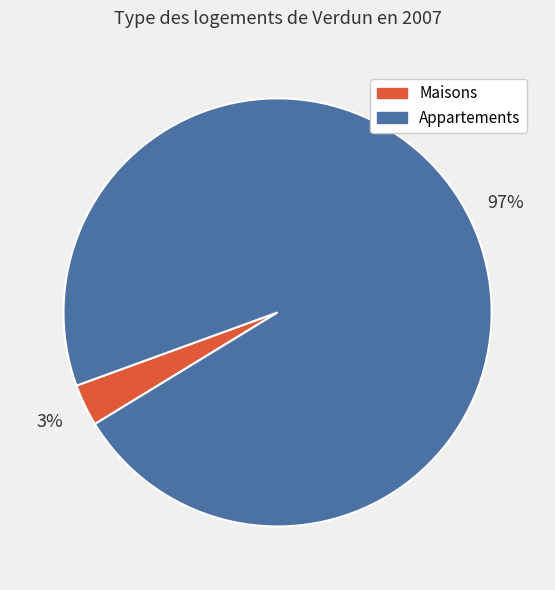

To the nearest percent, what is the difference between the largest and smallest slice percentages?

94%